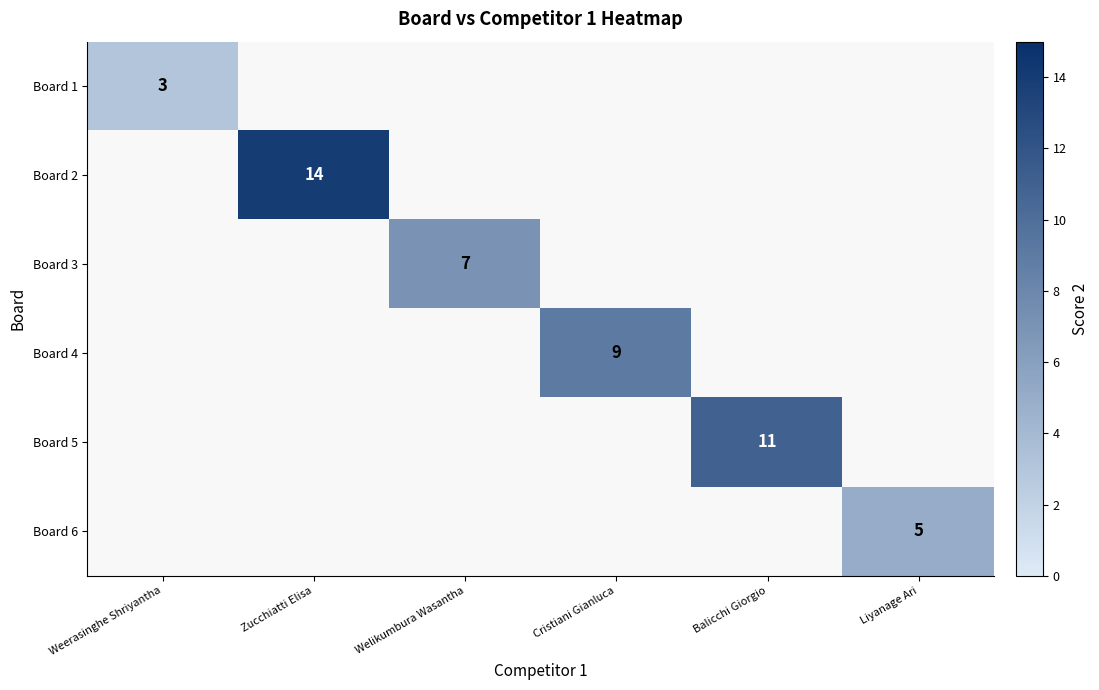

At which category does the chart reach its peak across all series?

Zucchiatti Elisa